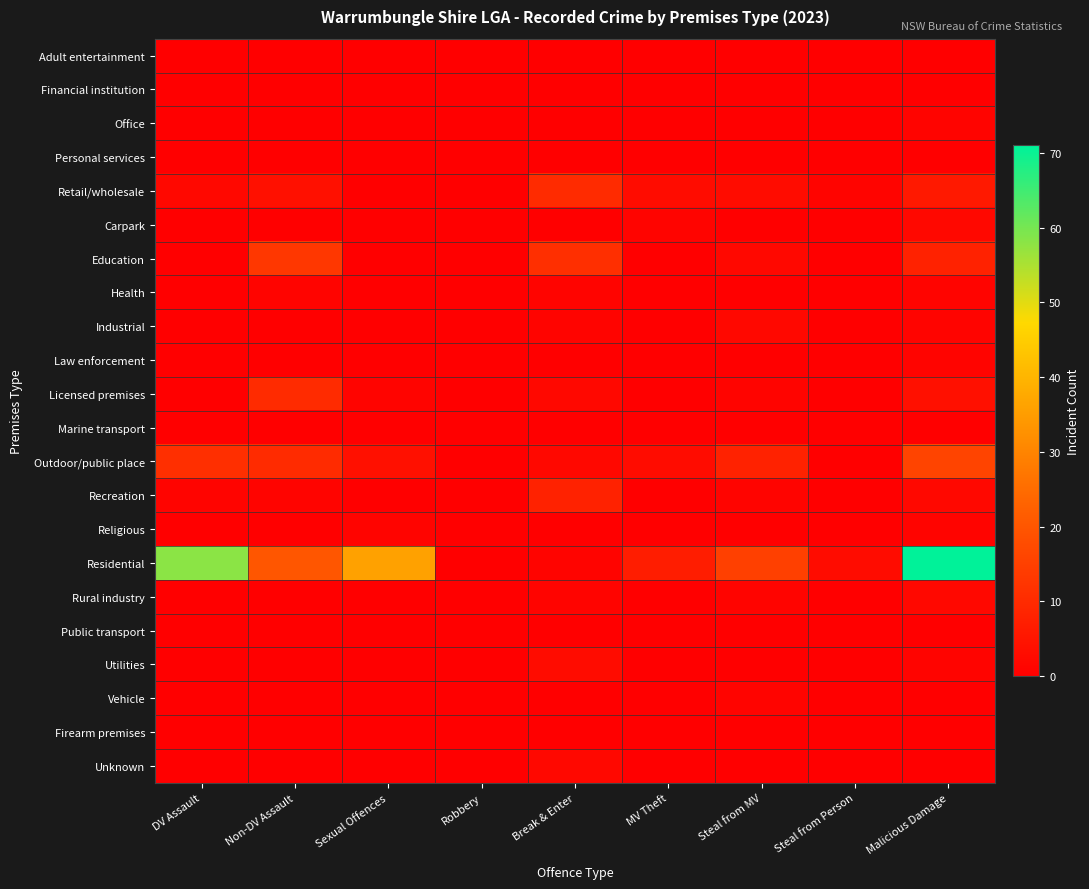

Which category has the highest value across all series?

Malicious Damage